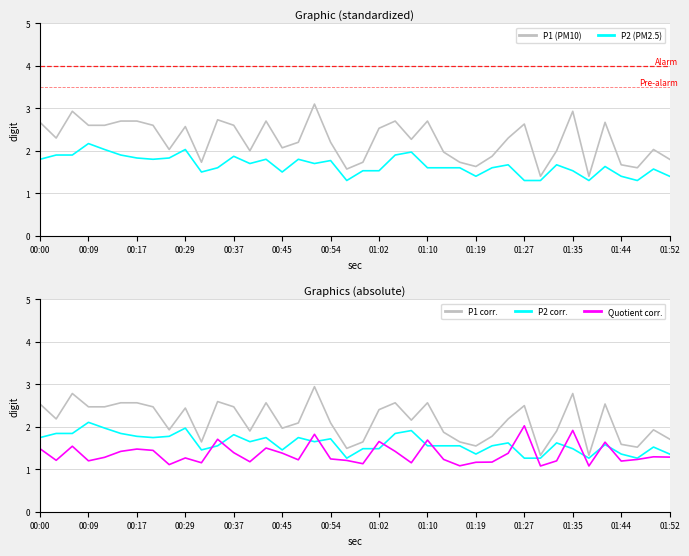

How many lines are shown in the chart?

5